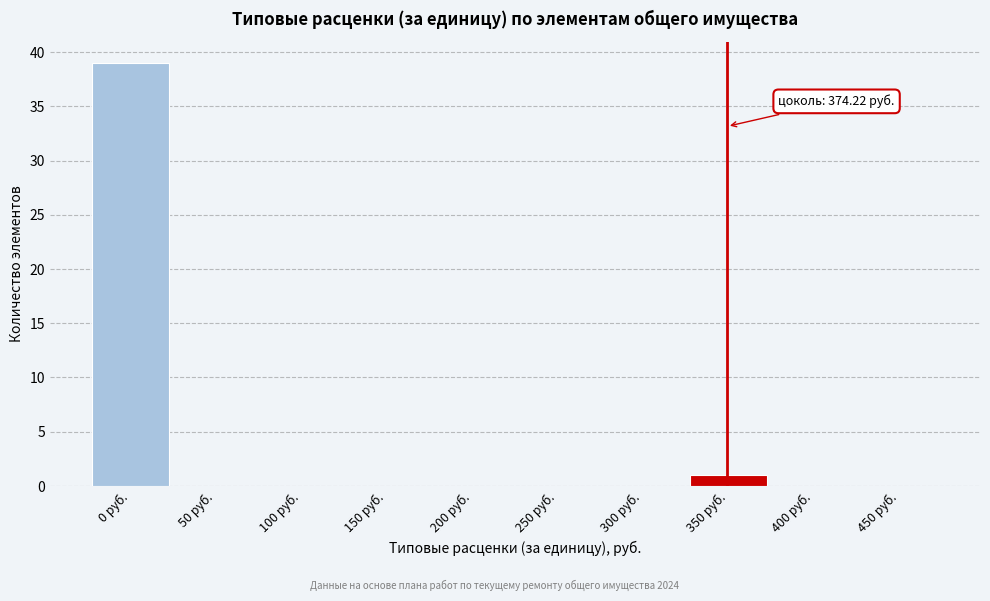

Reading left to right, what are all the values shown in this chart?

0 руб.=39	50 руб.=0	100 руб.=0	150 руб.=0	200 руб.=0	250 руб.=0	300 руб.=0	350 руб.=1	400 руб.=0	450 руб.=0